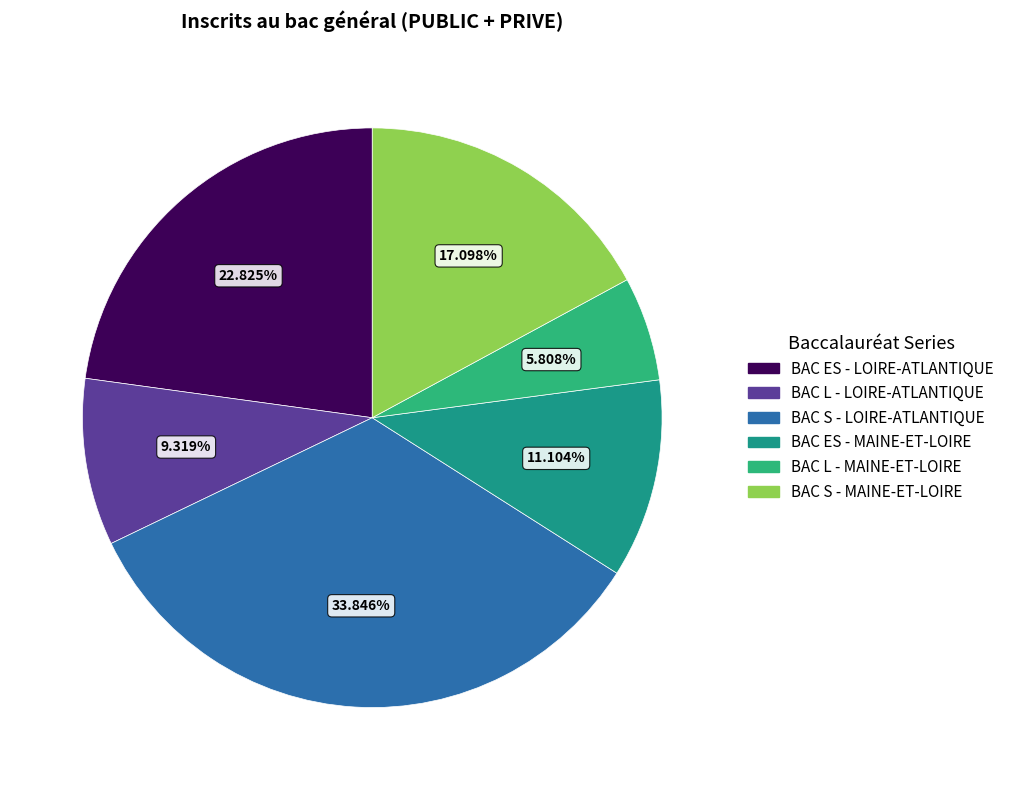

What percentage is NOT represented by BAC ES - MAINE-ET-LOIRE?

88.9%